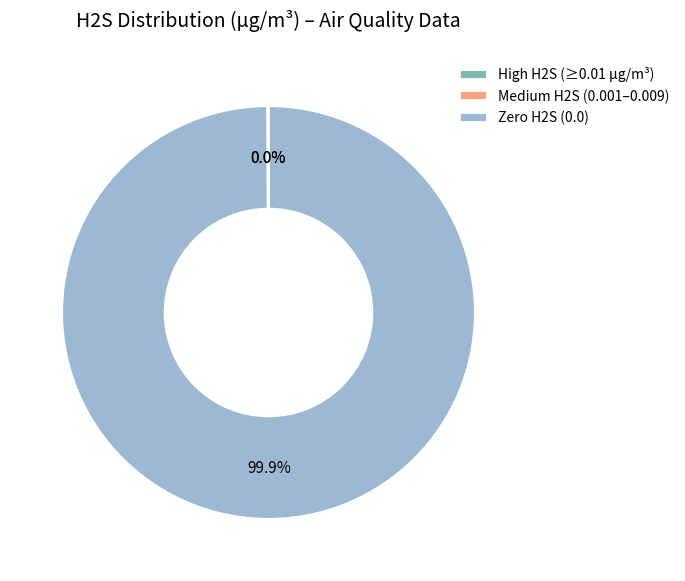

Does any single category account for the majority?

Yes